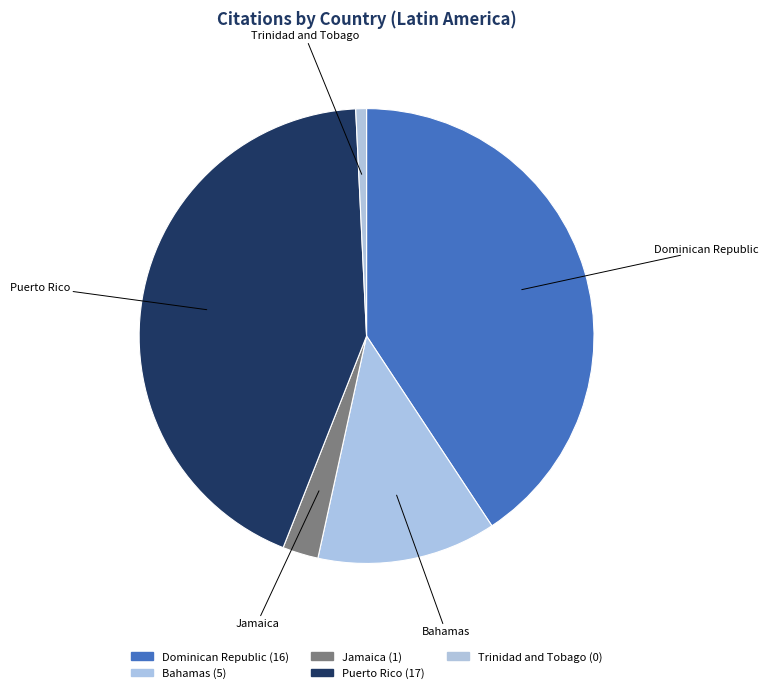

True or false: Jamaica accounts for 3% of the total.

True